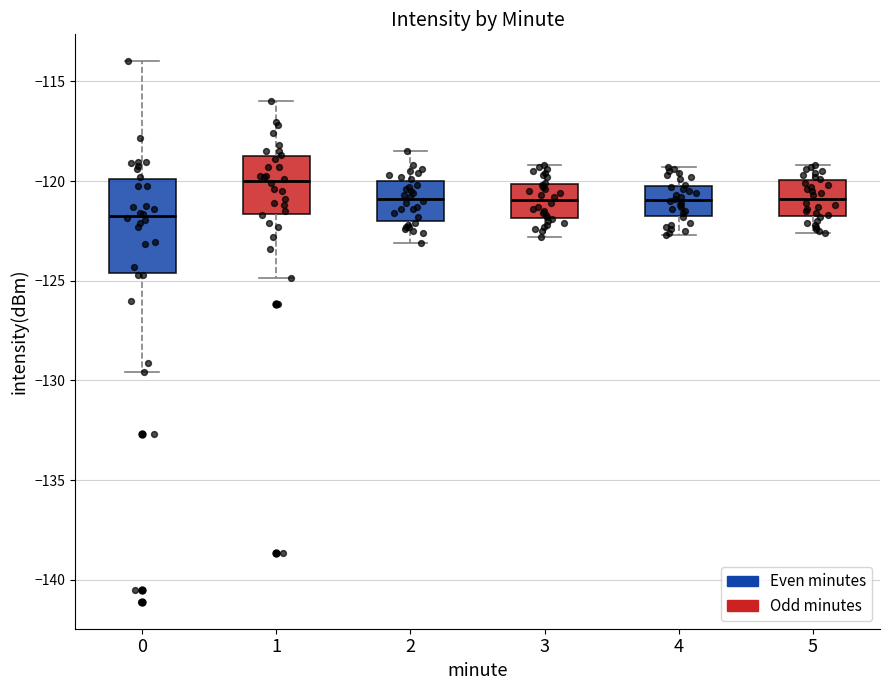

Which box's median line is the lowest?

0